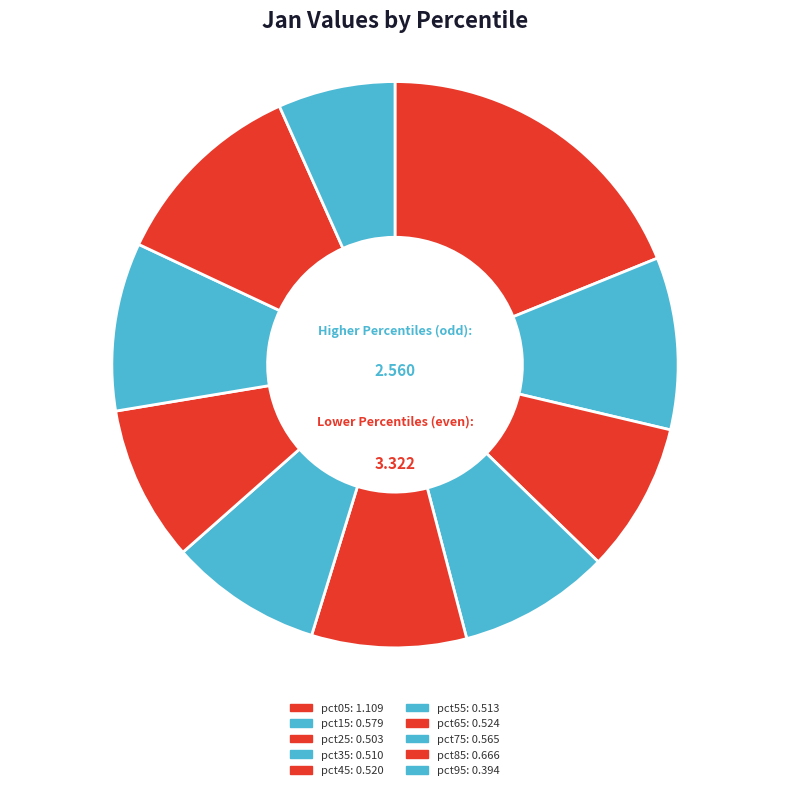

Is there a majority slice in this chart?

No